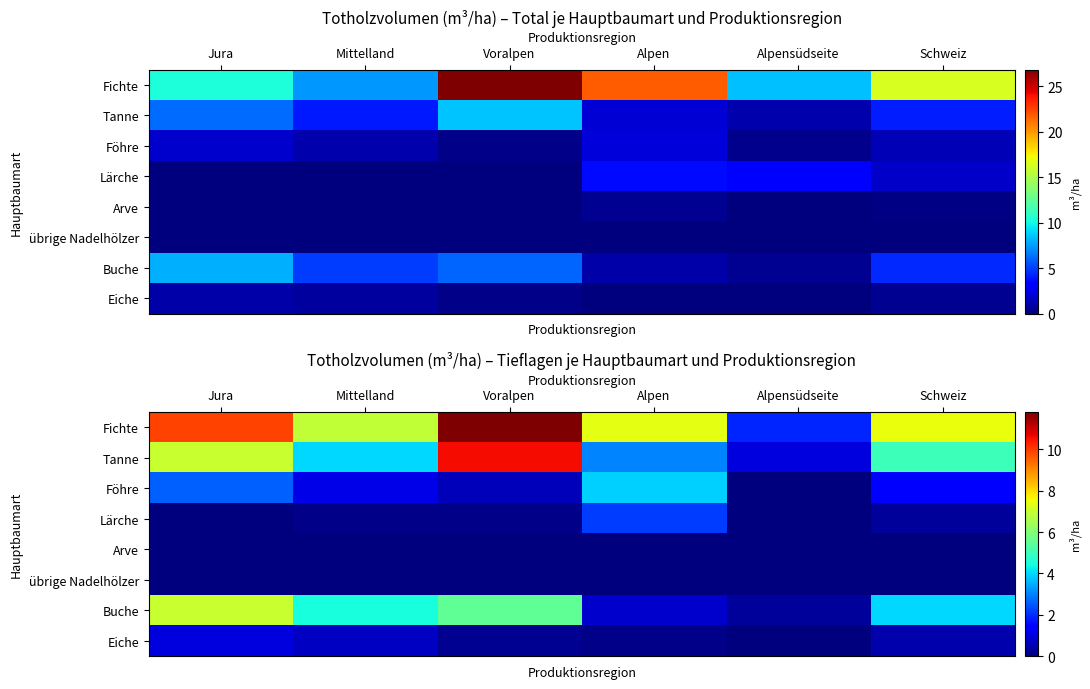

Is the value of Arve at Mittelland greater than the value of Föhre at Mittelland?

No